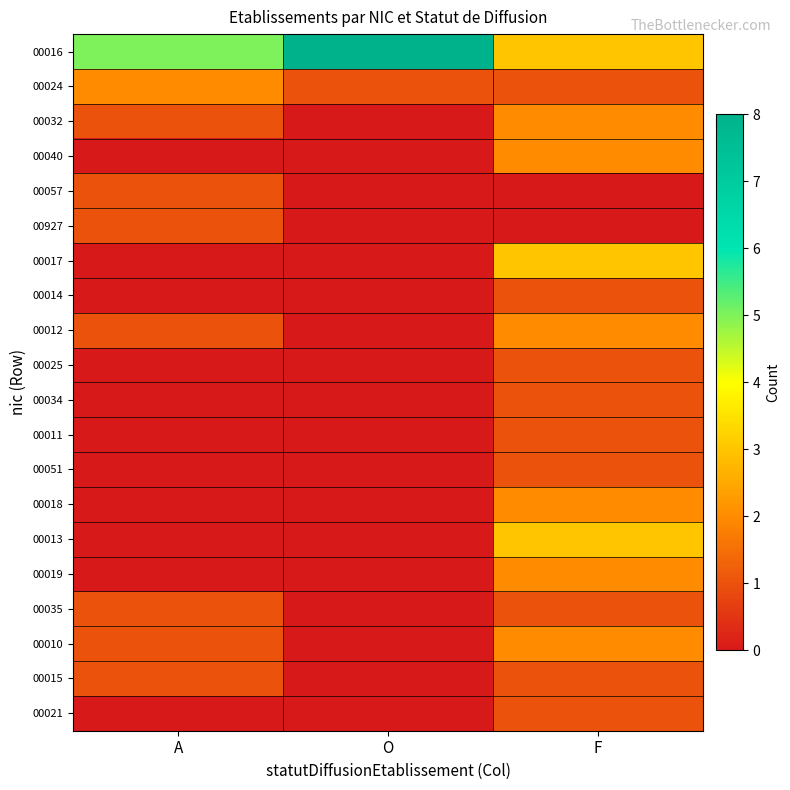

How many data points does each series have?

3